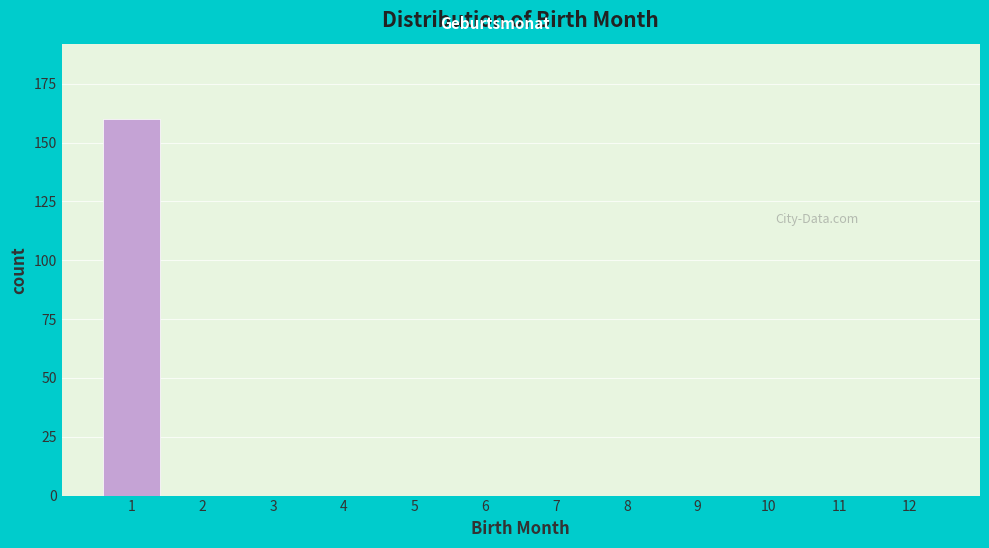

Reading left to right, list all the values displayed in this chart.

1=160	2=0	3=0	4=0	5=0	6=0	7=0	8=0	9=0	10=0	11=0	12=0